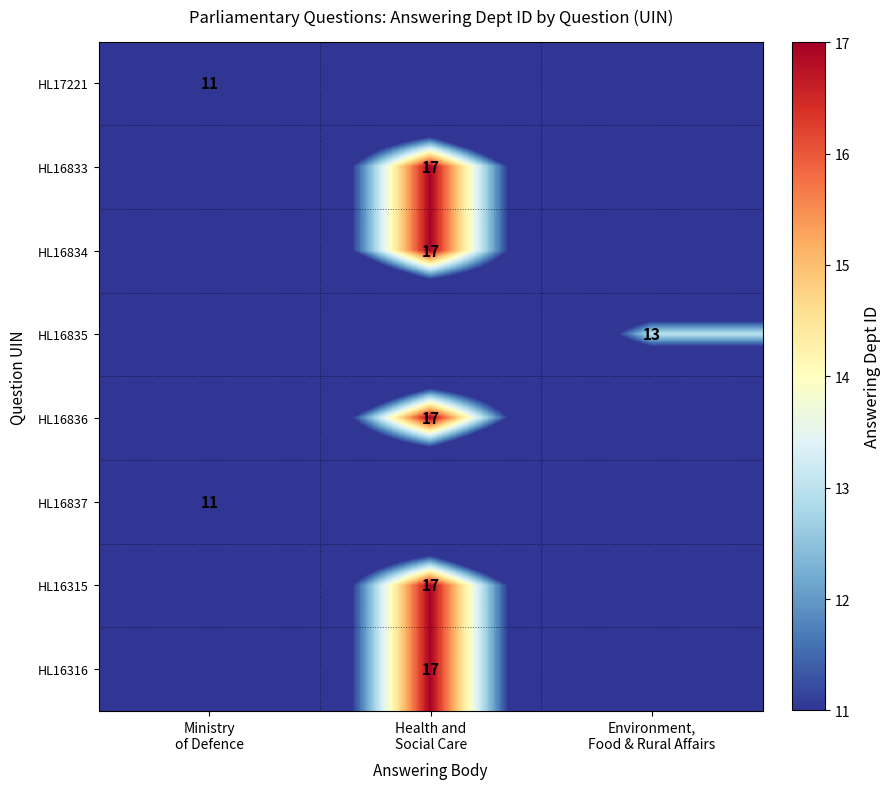

The value of HL16836 at Ministry of Defence is -6. True or false?

False